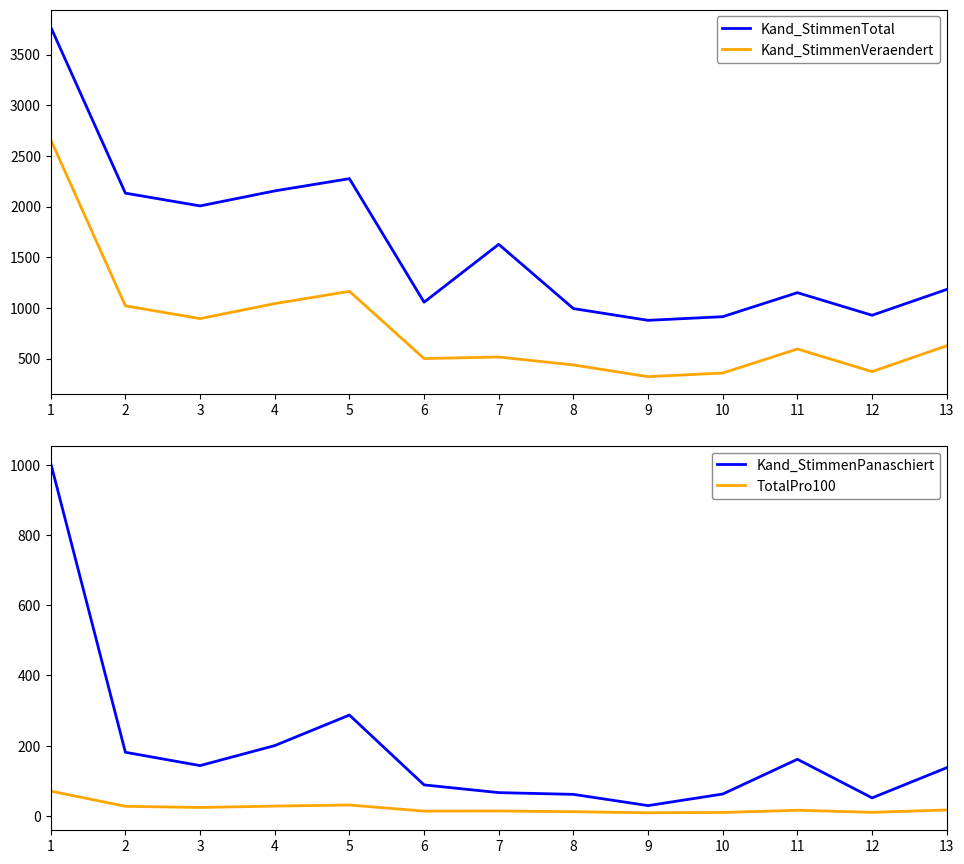

At how many categories does at least one series exceed 1648?

5